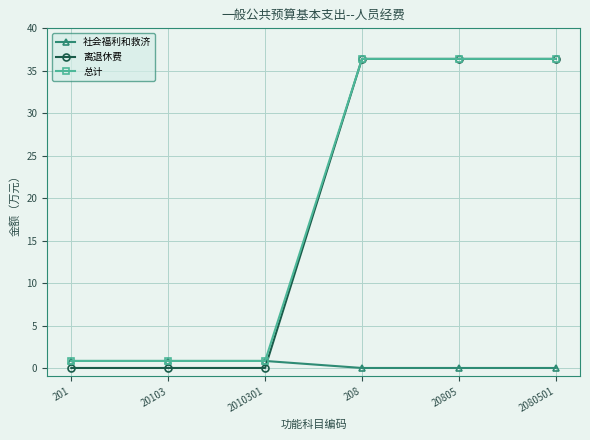

At how many categories does at least one series exceed 10?

3